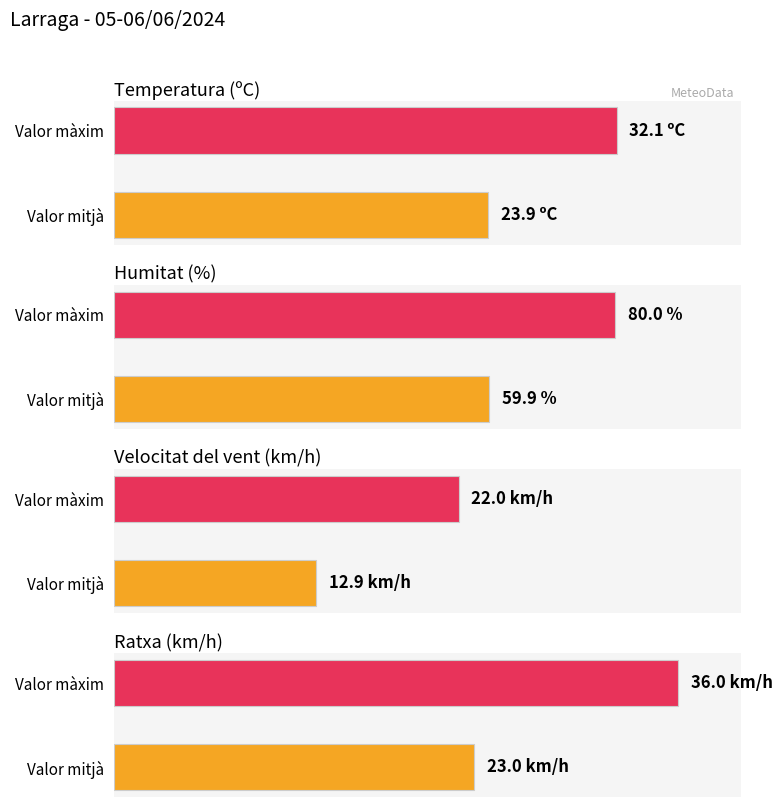

Which series has the largest range (max minus min)?

Humitat (%)